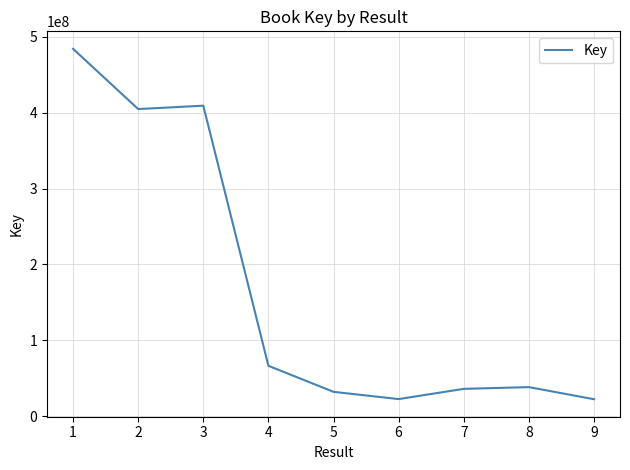

At which category does the data reach its first local peak?

3